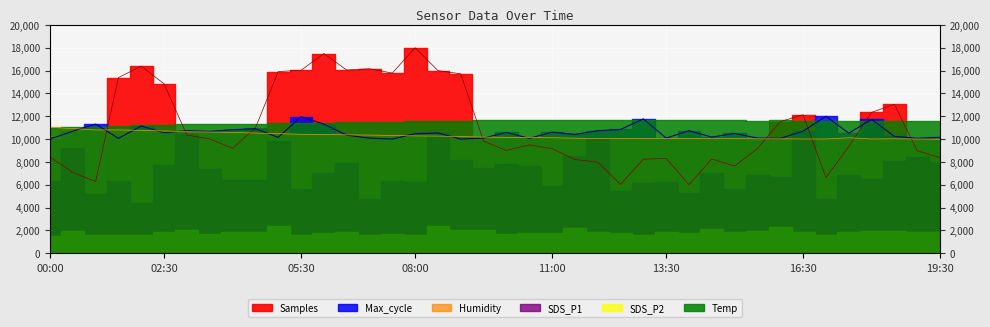

What is the sum of all Samples values?

445678.9